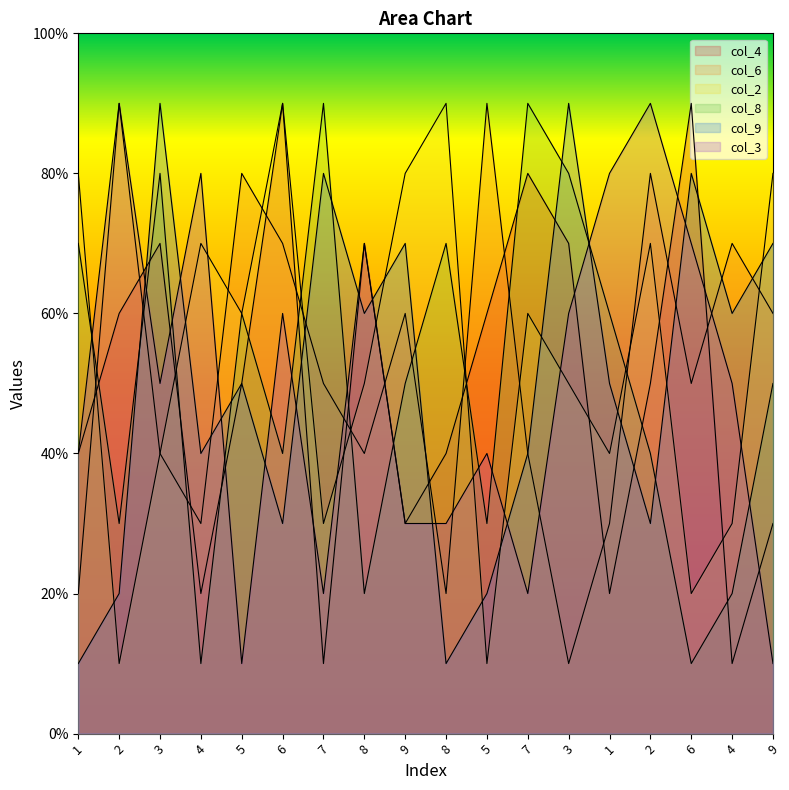

What is the sum of all col_4 values?

89